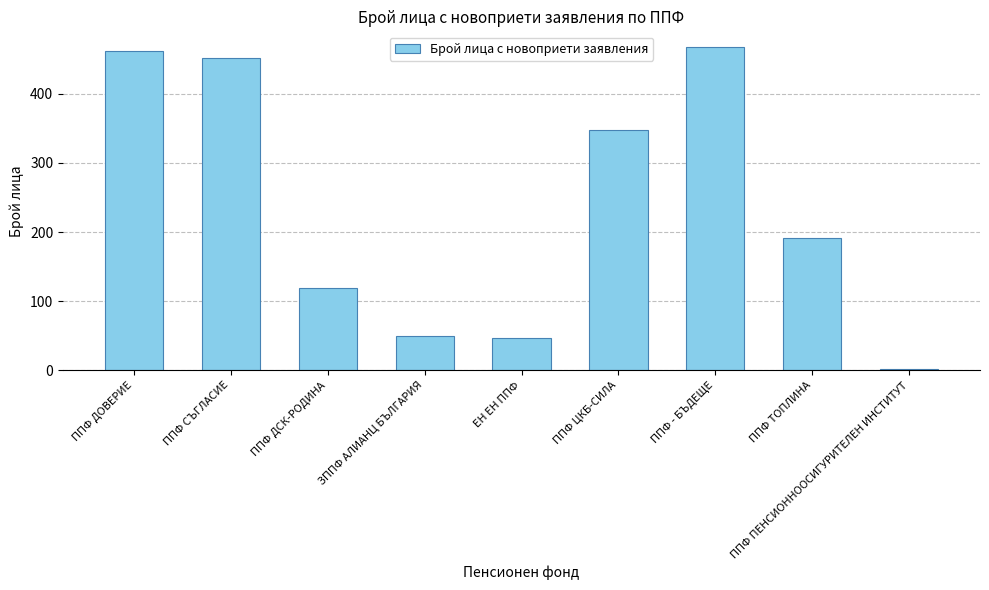

Where is the data nearest to the value 234?

ППФ ТОПЛИНА